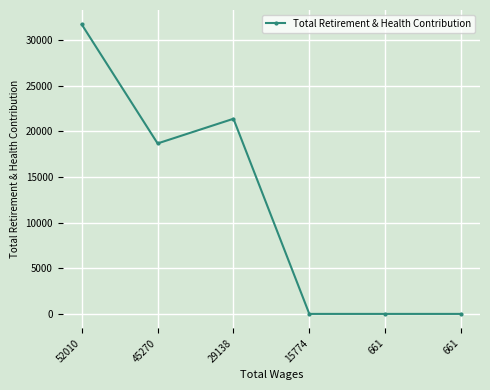

Reading left to right, transcribe all the data shown in this chart.

52010=31732	45270=18689	29138=21394	15774=0	661=0	661=0